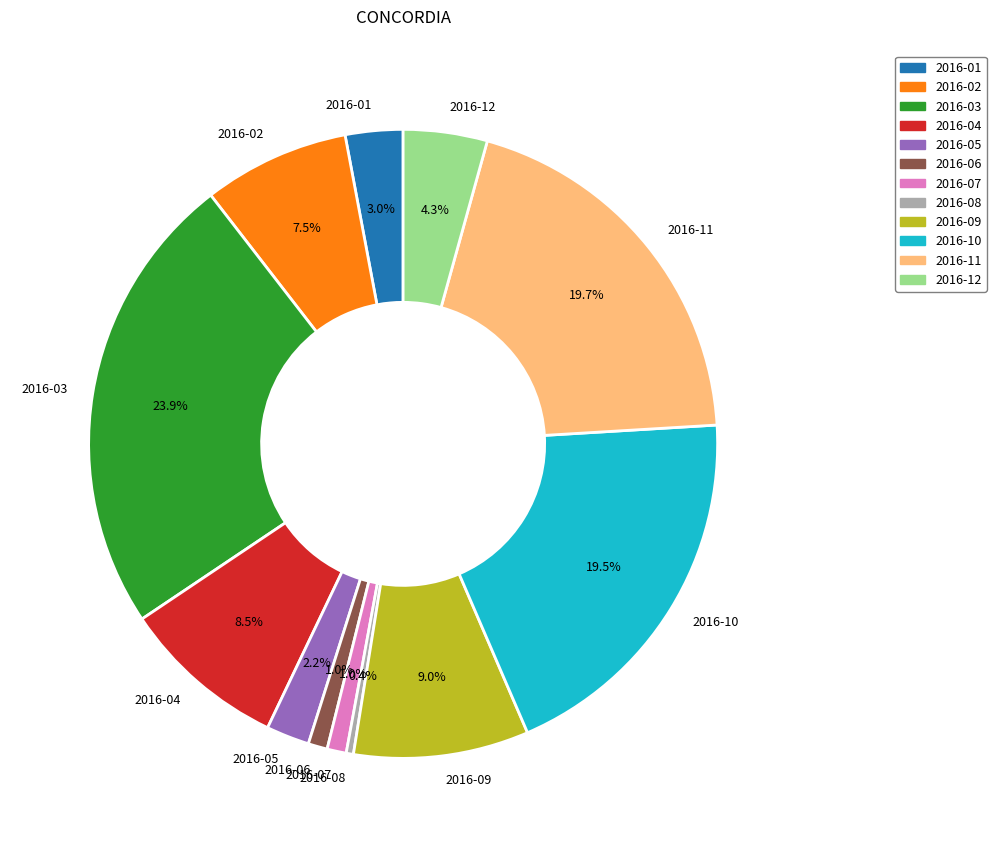

To the nearest percent, what is the difference between the largest and smallest slice percentages?

24%